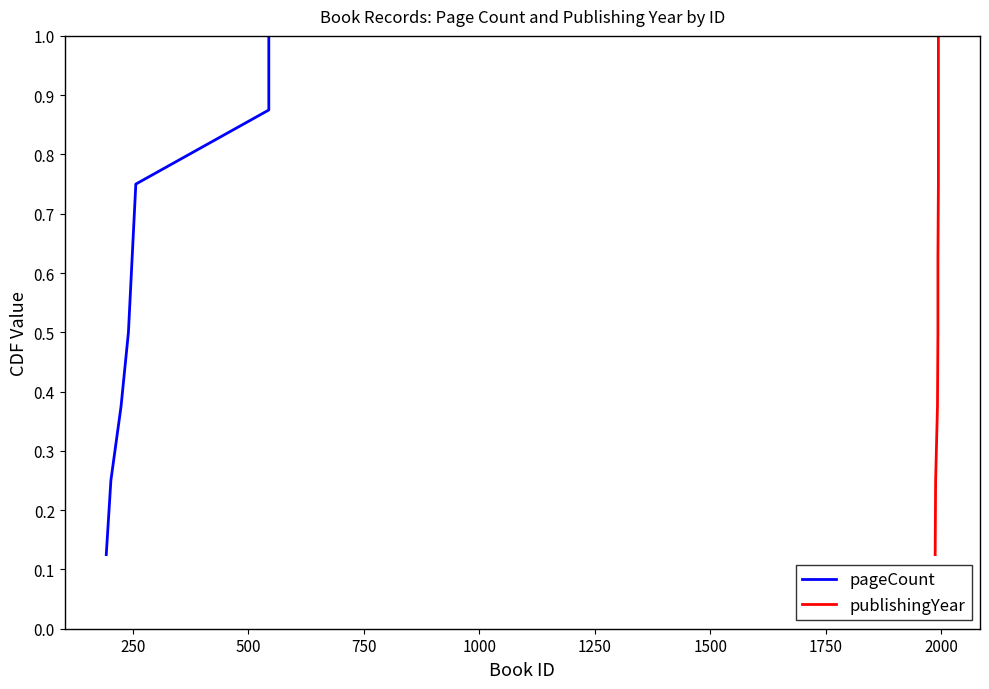

What is the value of the publishingYear point at the 8th from the left?

1.0